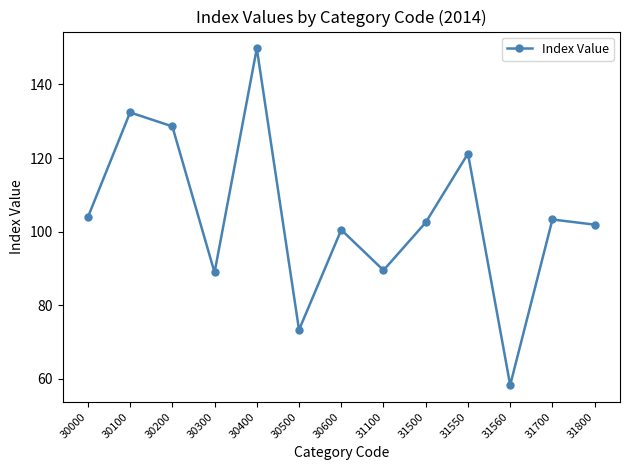

What is the value of the 12th point from the left?

103.3